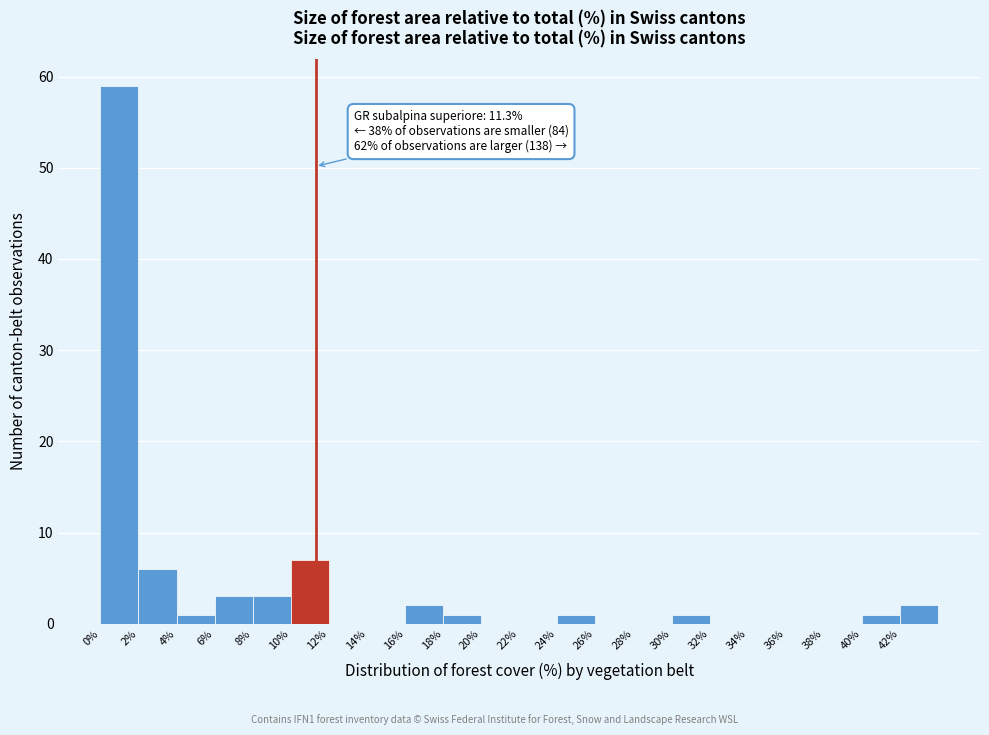

Which range on the x-axis has the tallest bar?

0 to 2